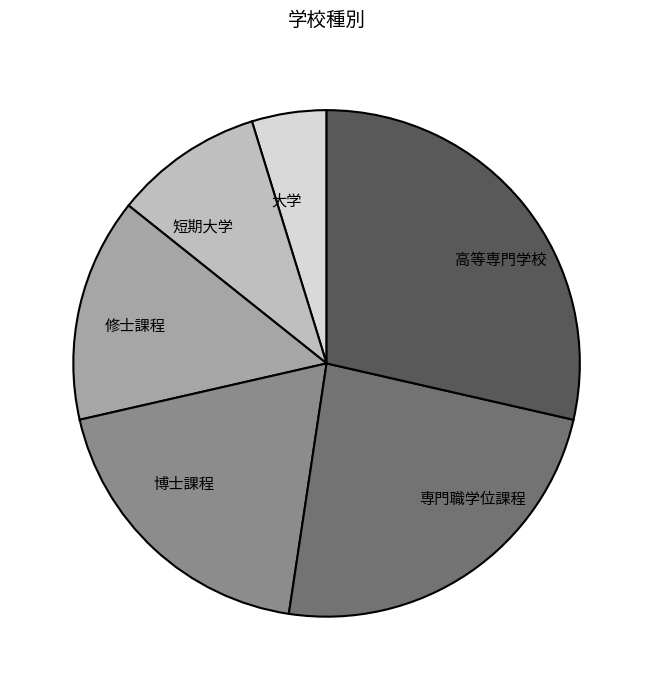

Is there a majority slice in this chart?

No